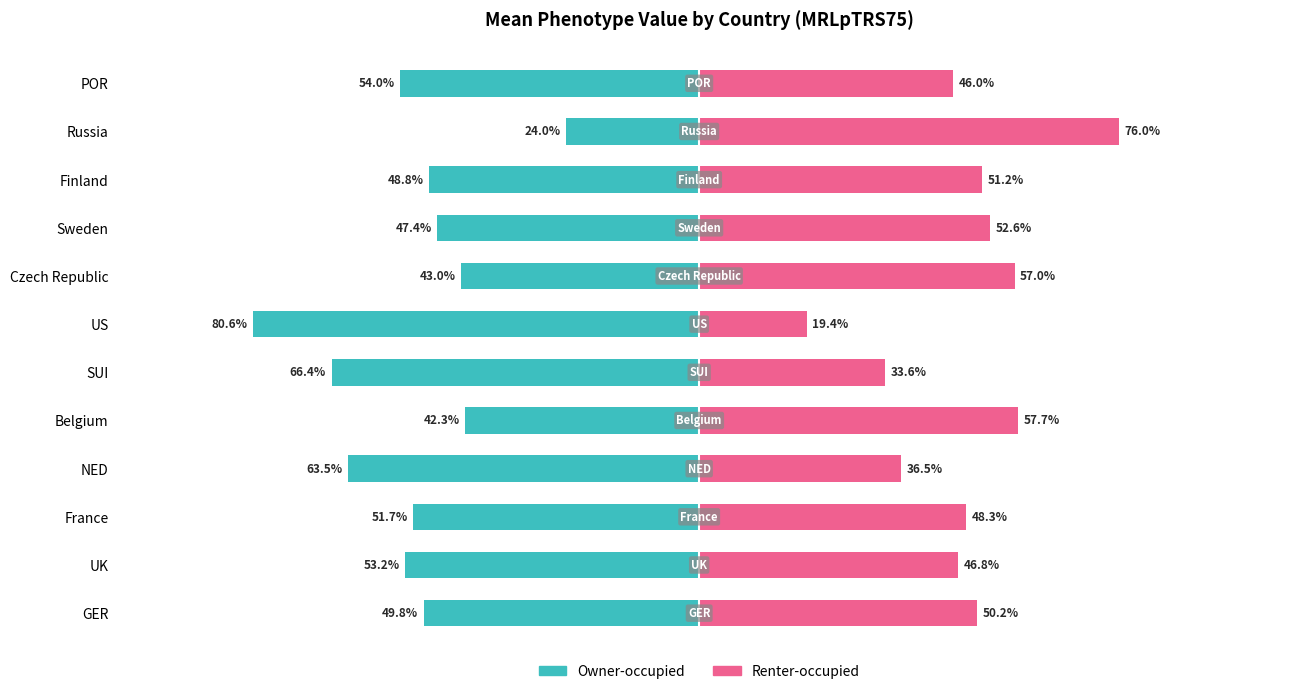

The value of Owner-occupied at POR is -0.8. True or false?

False